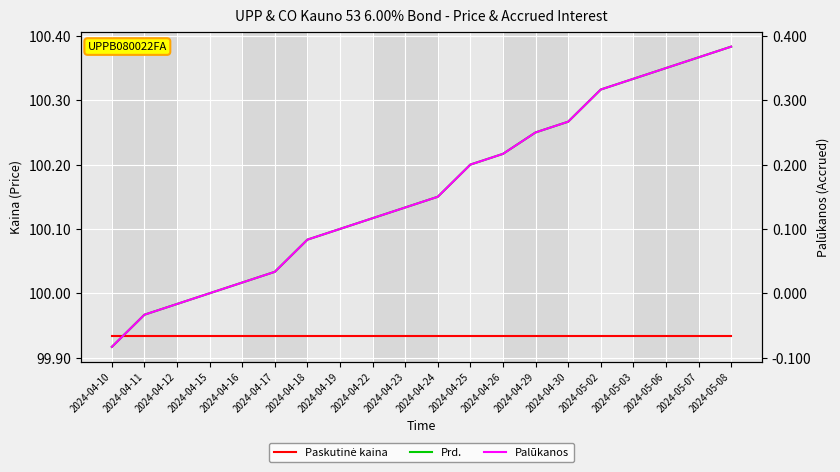

What is the highest value of the Prd. series?

100.4